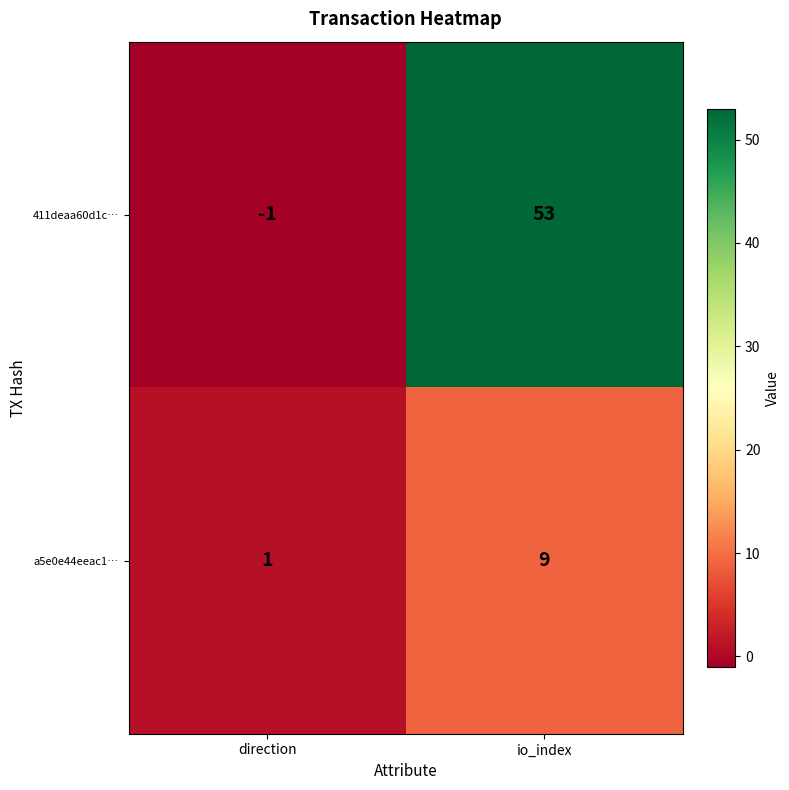

The value of 411deaa60d1c… at direction is 0. True or false?

False